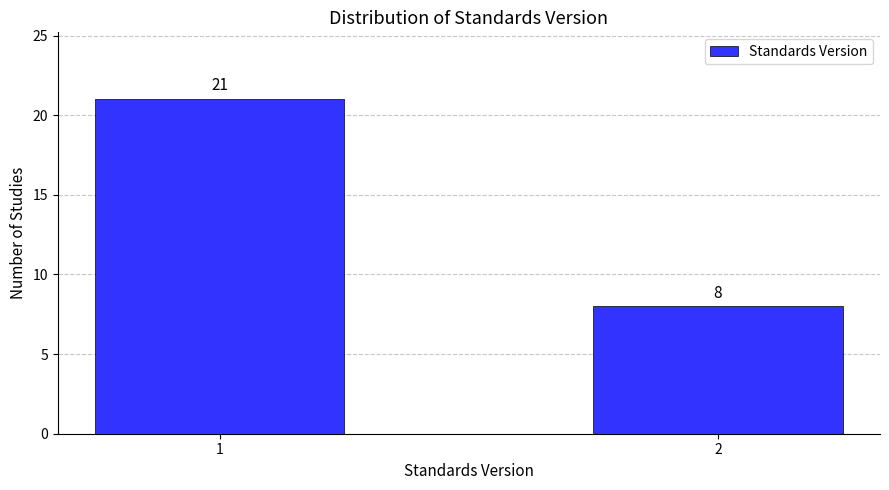

Reading left to right, what are all the values shown in this chart?

21	8